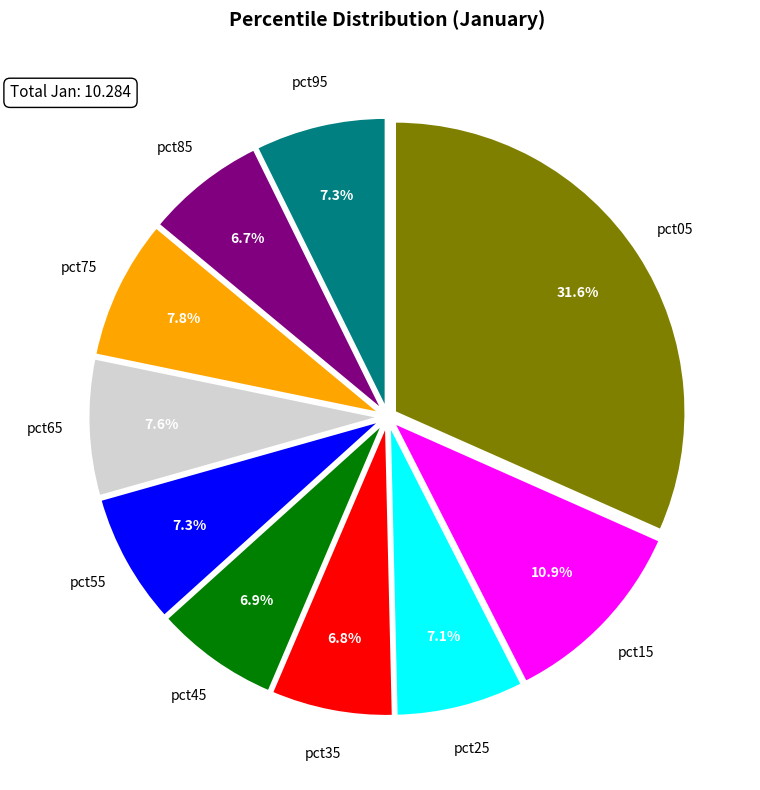

Does any single category account for the majority?

No